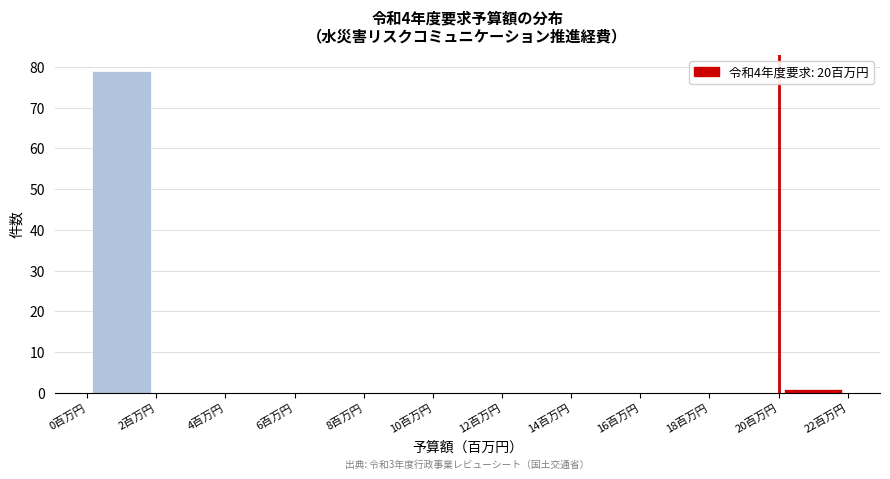

Which range on the x-axis has the tallest bar?

0 to 2